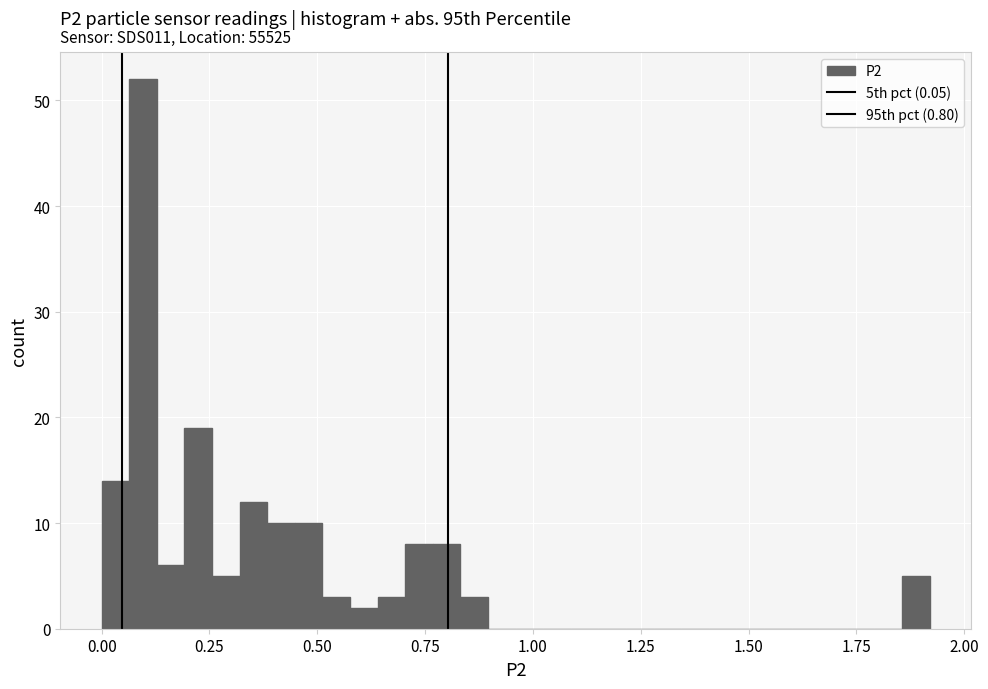

Read against the x-axis, roughly where is the centre of the tallest bar?

0.10